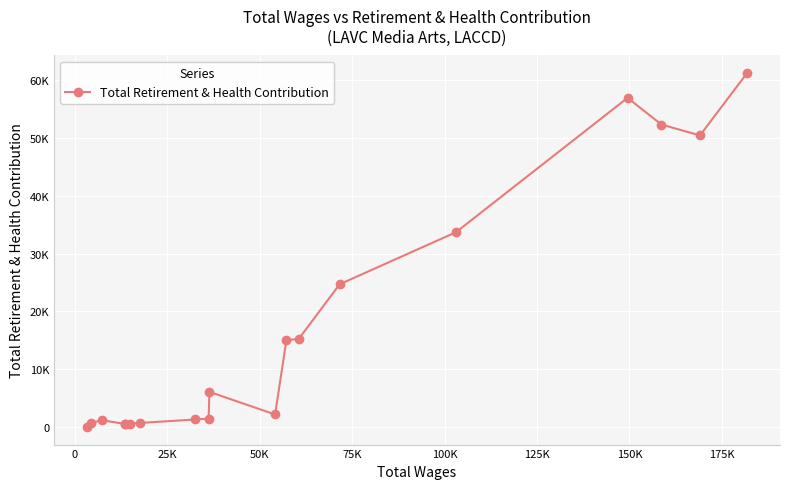

Is this an area chart (filled region under the line)?

No